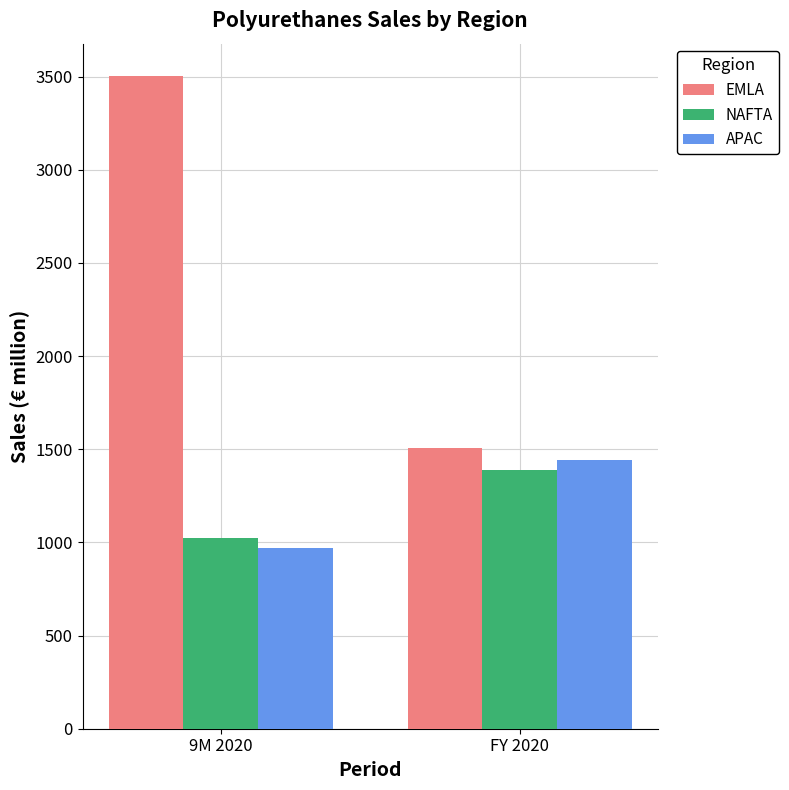

What is the label of the 2nd bar from the left?

FY 2020